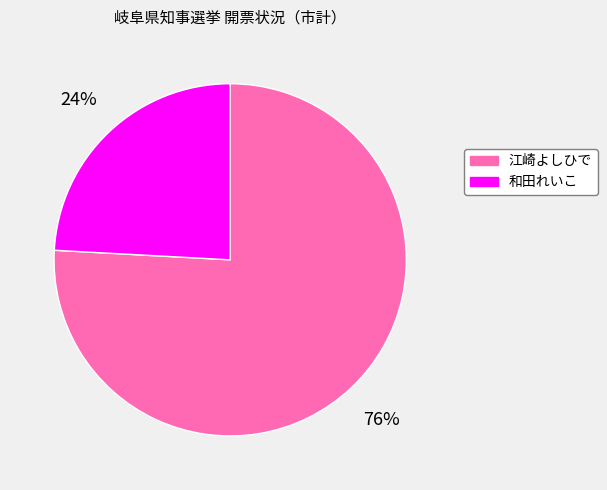

Approximately how many times larger is the value at 和田れいこ compared to 江崎よしひで?

0.3